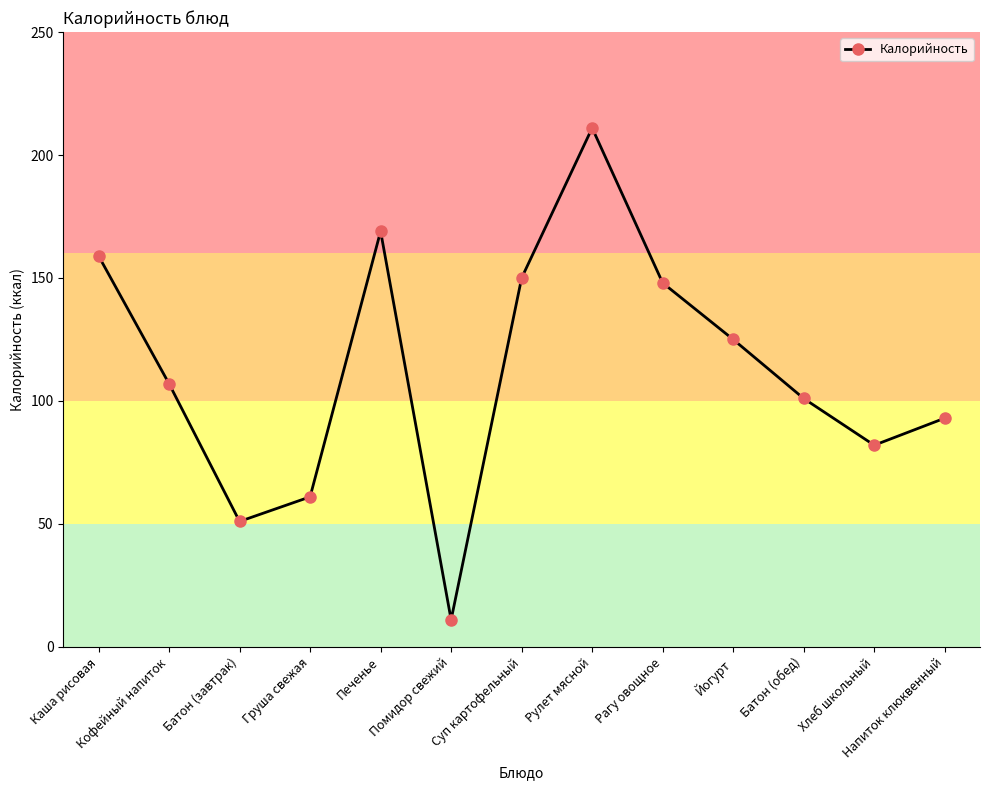

What is the change in value from Рагу овощное to Батон (обед)?

-47